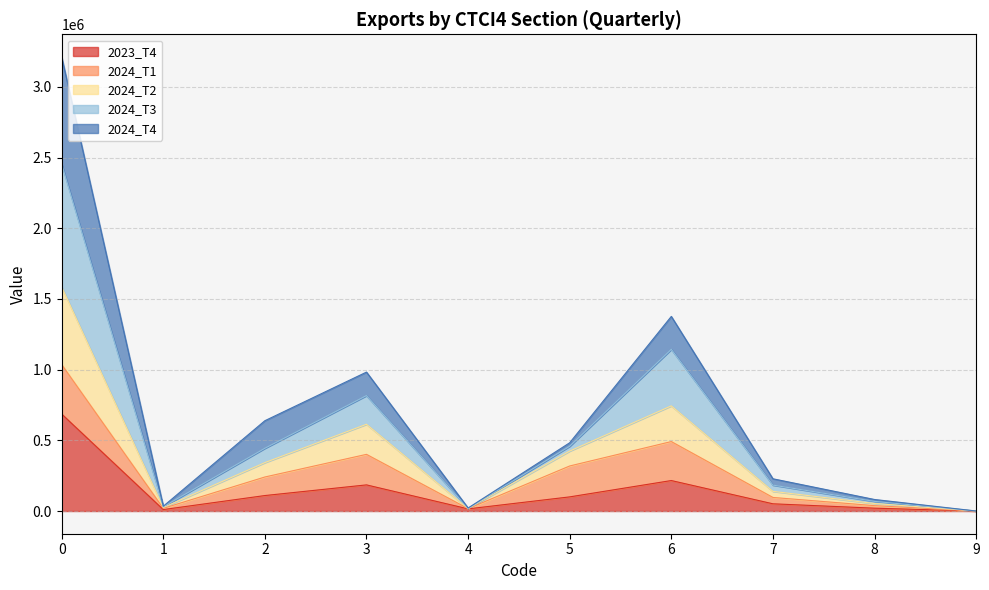

List the labels in order of 2024_T2 value, largest first.

0, 6, 3, 5, 2, 7, 8, 1, 4, 9